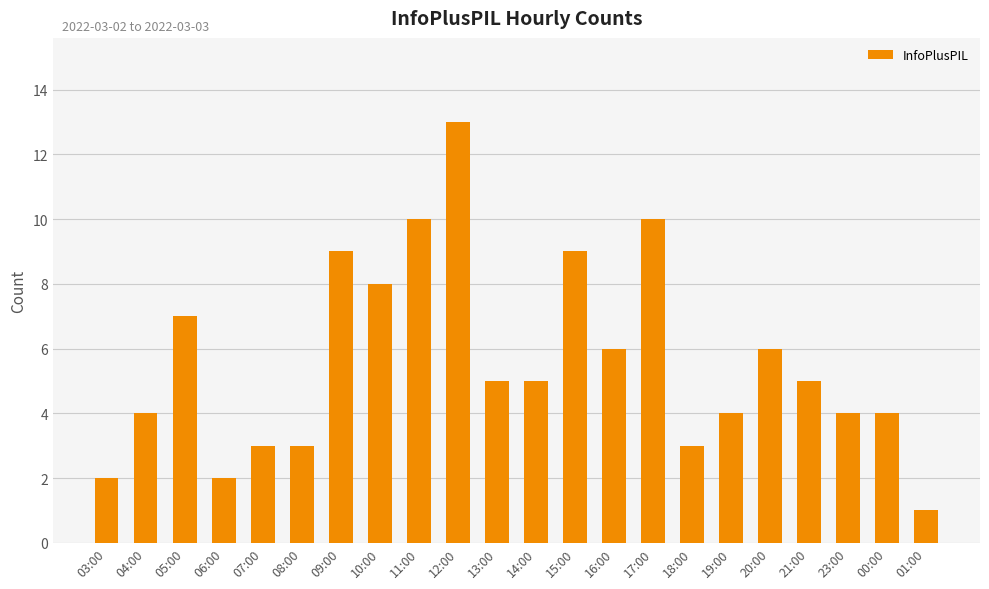

Reading left to right, extract all data points from this chart.

03:00=2	04:00=4	05:00=7	06:00=2	07:00=3	08:00=3	09:00=9	10:00=8	11:00=10	12:00=13	13:00=5	14:00=5	15:00=9	16:00=6	17:00=10	18:00=3	19:00=4	20:00=6	21:00=5	23:00=4	00:00=4	01:00=1